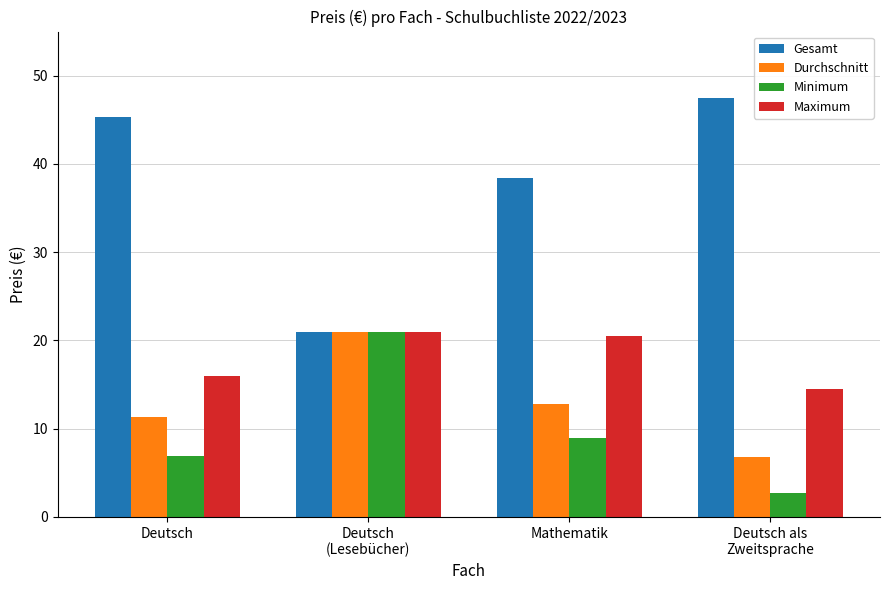

At which category is the sum across all series the highest?

Deutsch
(Lesebücher)